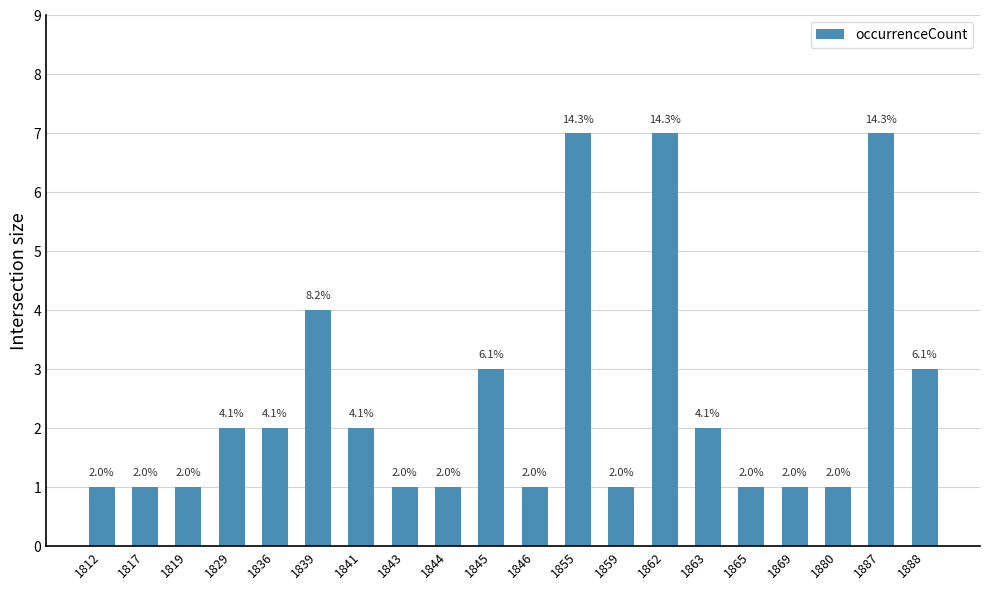

Count the number of data series in this chart.

1